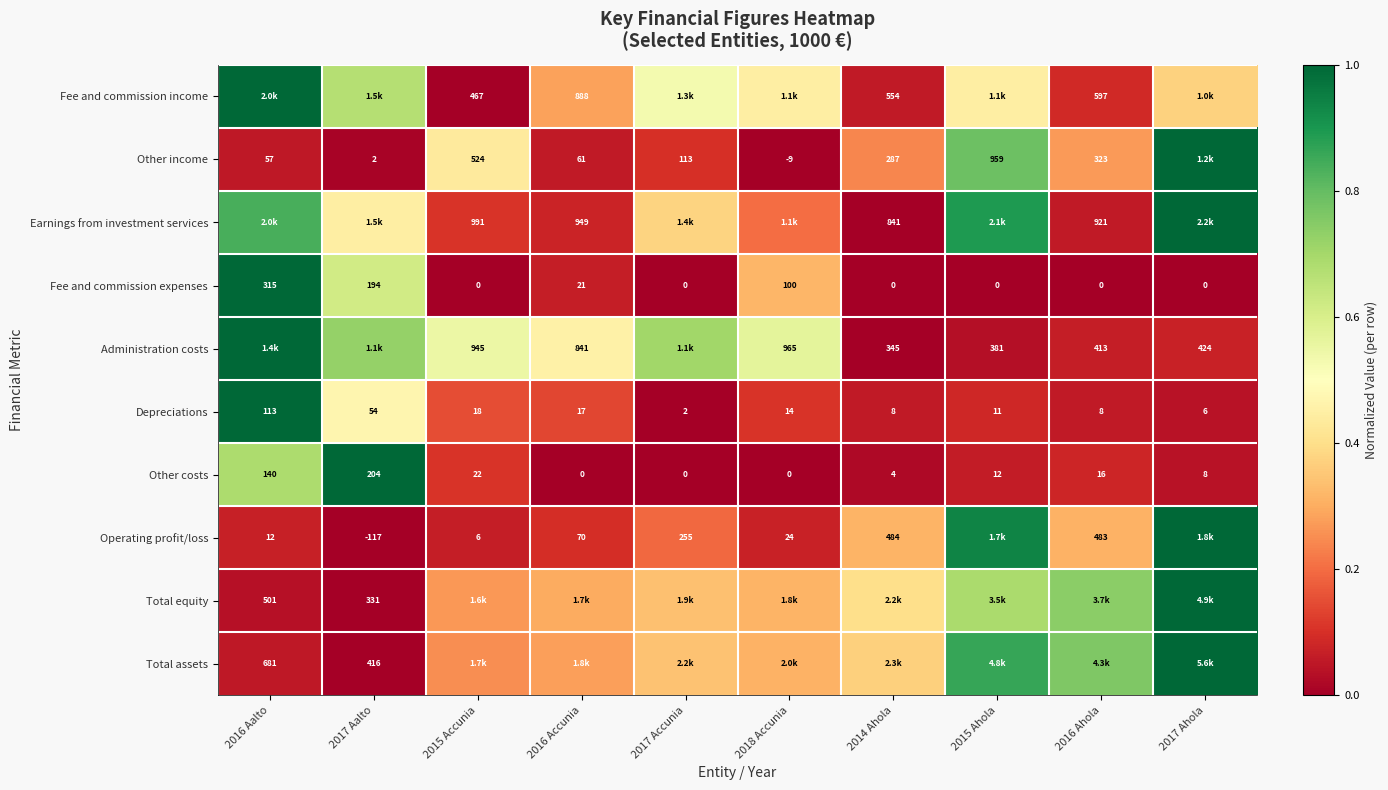

True or false: Fee and commission income has a value of 1.0 at 2017 Aalto.

False